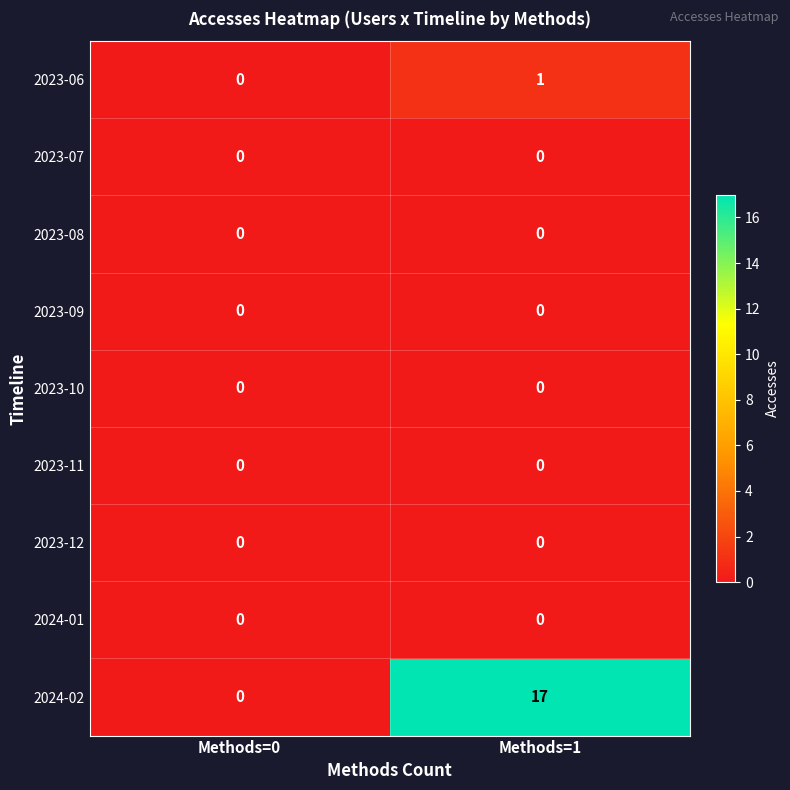

What is the greatest value displayed?

17